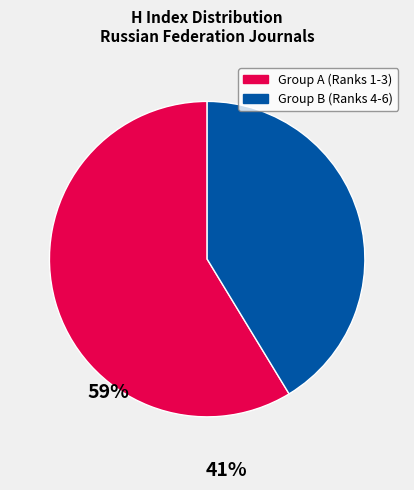

The Group B (Ranks 4-6) slice represents 55% of the pie. True or false?

False